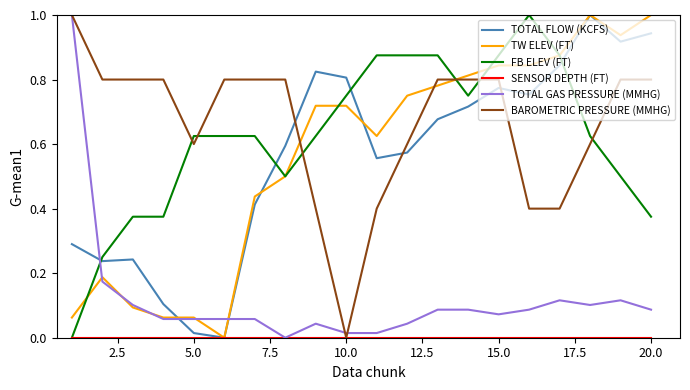

Is this an area chart (filled region under the line)?

No